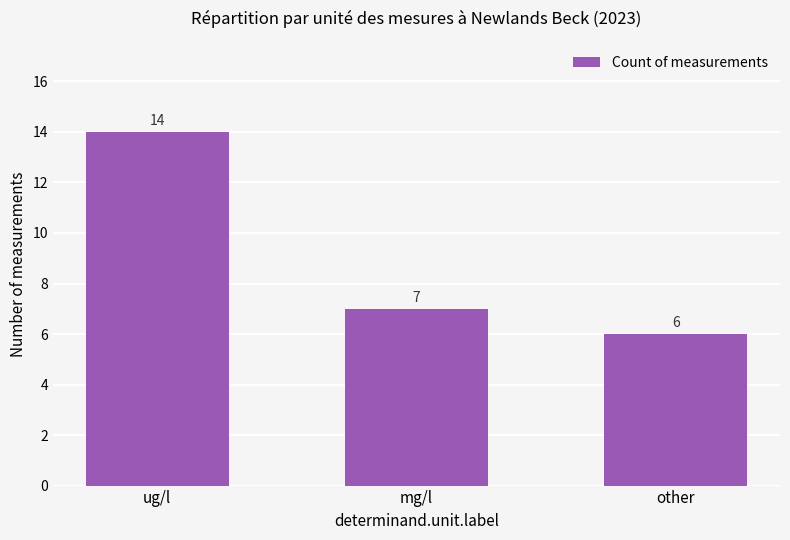

What is the minimum value shown in the chart?

6